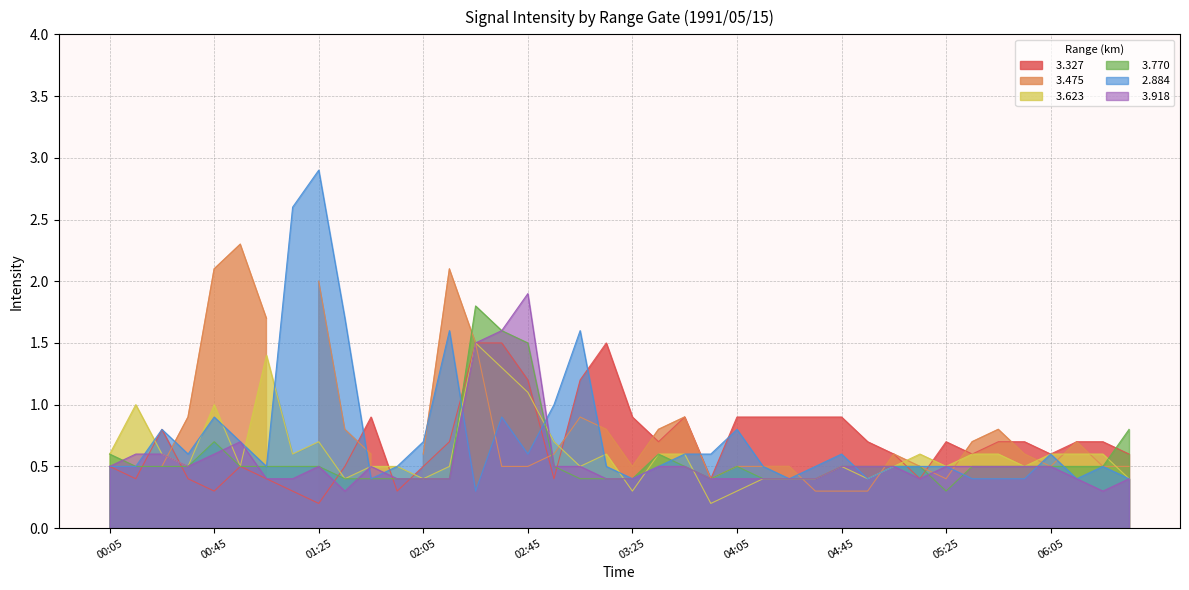

At which label is   2.884 closest to 1?

02:55